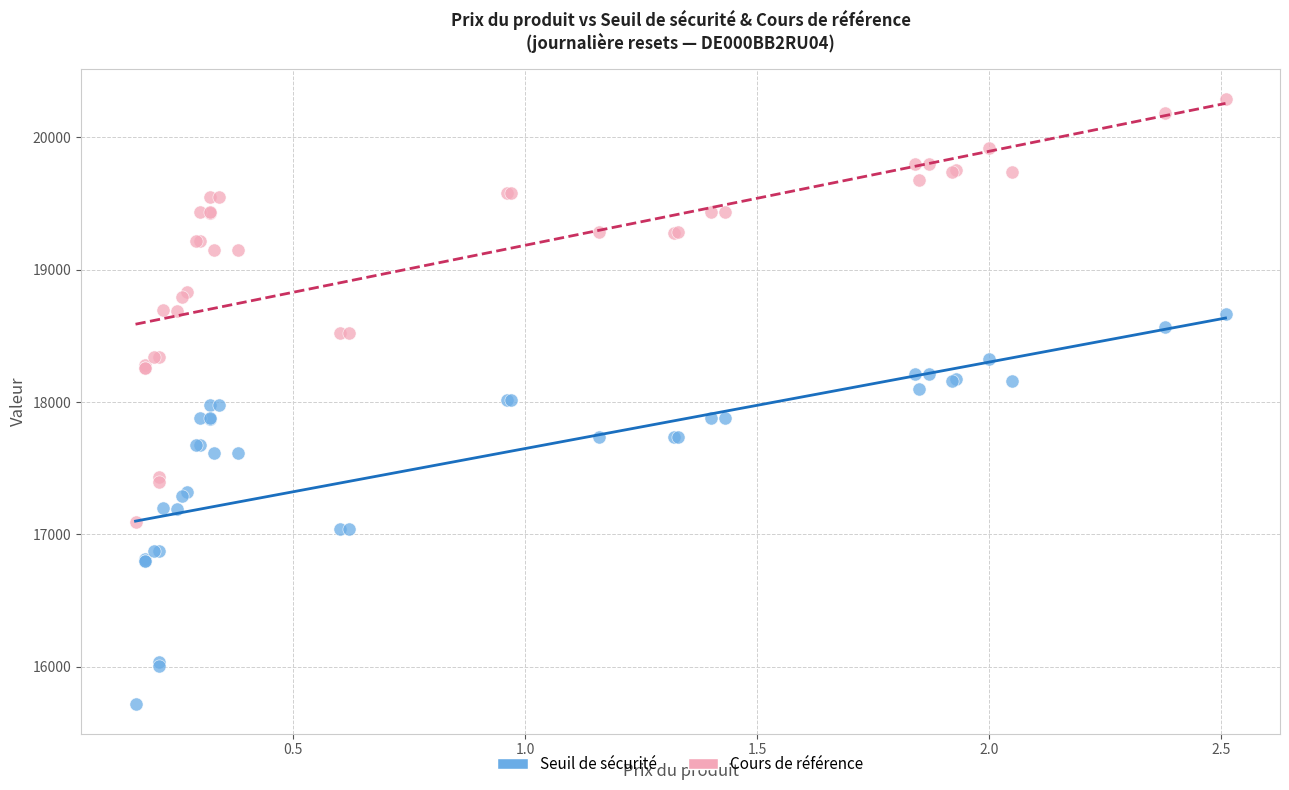

Which series has the widest spread of Y values?

Cours de référence